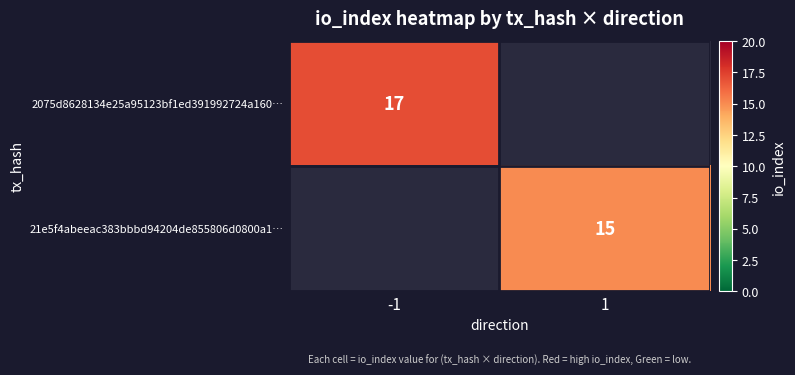

The value of 2075d8628134e25a95123bf1ed391992724a160… at -1 is 30. True or false?

False